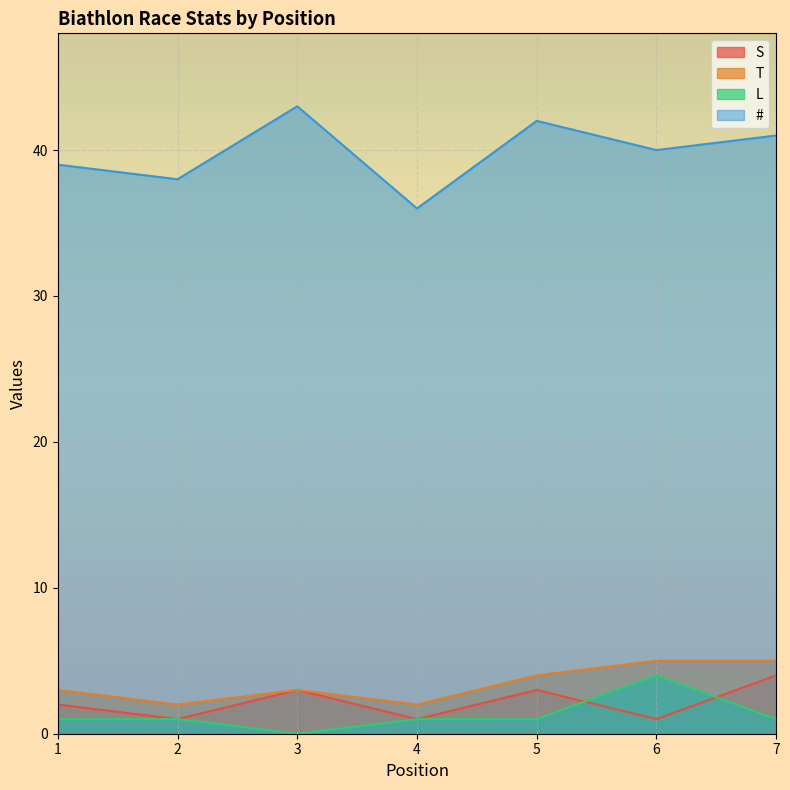

Is it true that L equals 2 at 3?

False